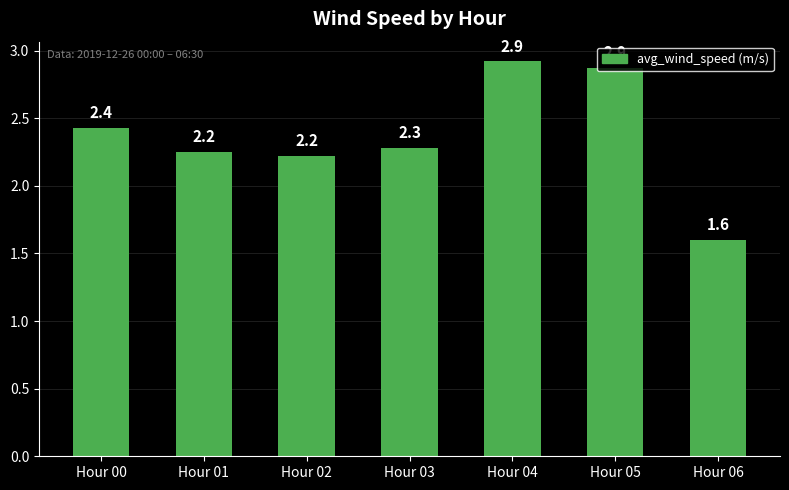

Which category has the lowest value across all series?

Hour 06